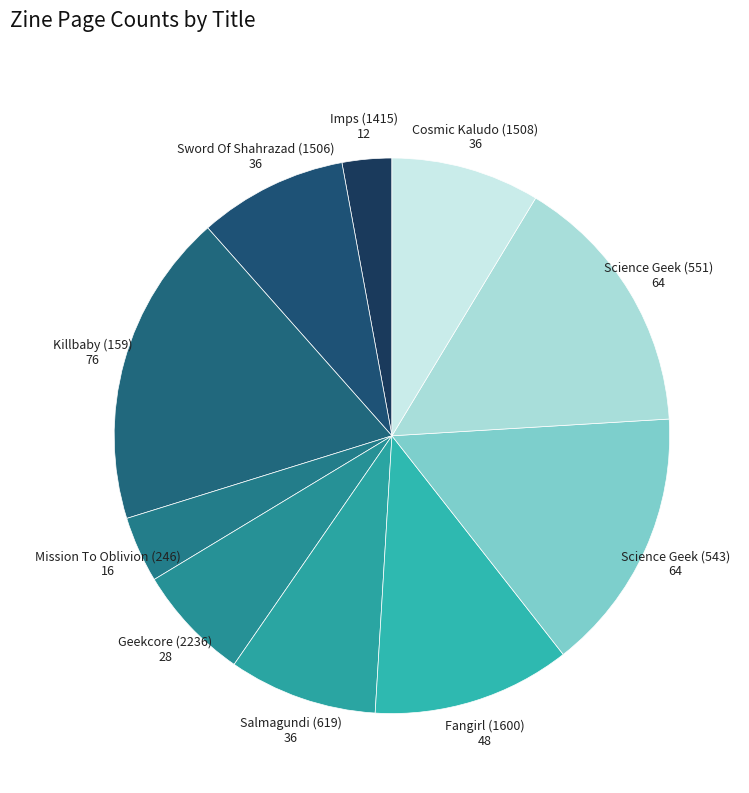

Do Mission To Oblivion (246) 16 and Killbaby (159) 76 together represent more than half of the pie?

No